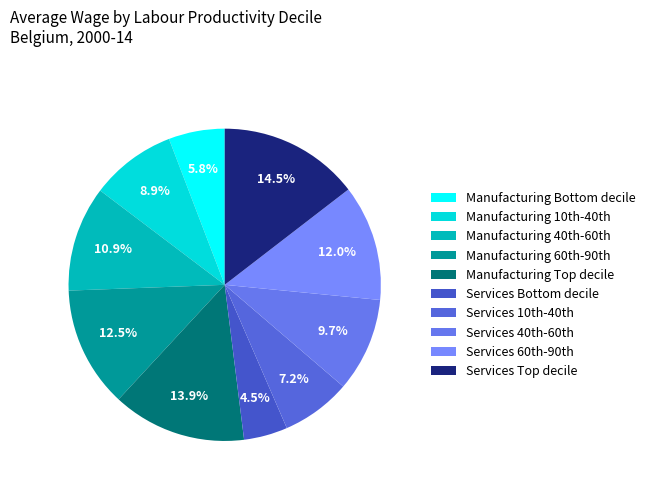

What is the largest slice in the pie chart?

Services Top decile